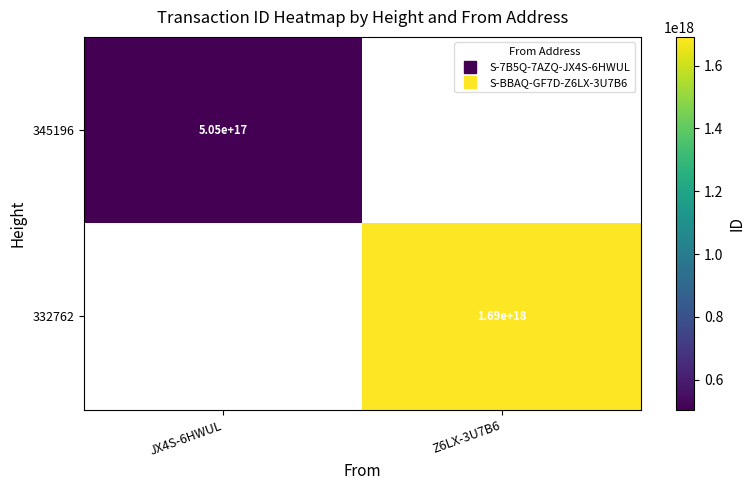

How many series are shown in this chart?

2